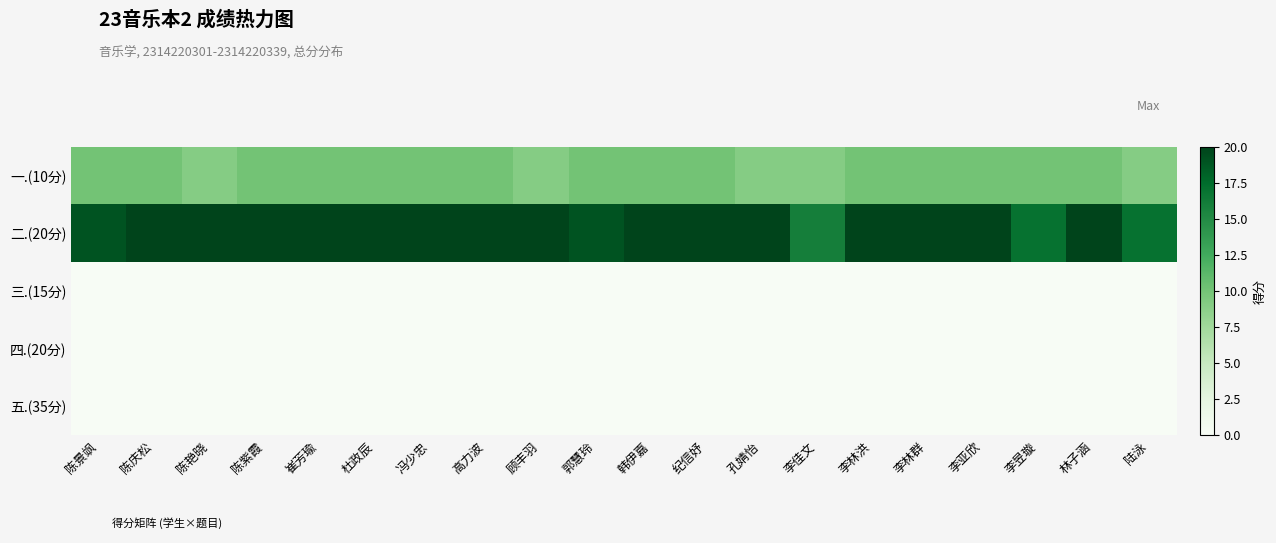

Rank the series by their maximum value, from highest to lowest.

二.(20分), 一.(10分), 三.(15分), 四.(20分), 五.(35分)